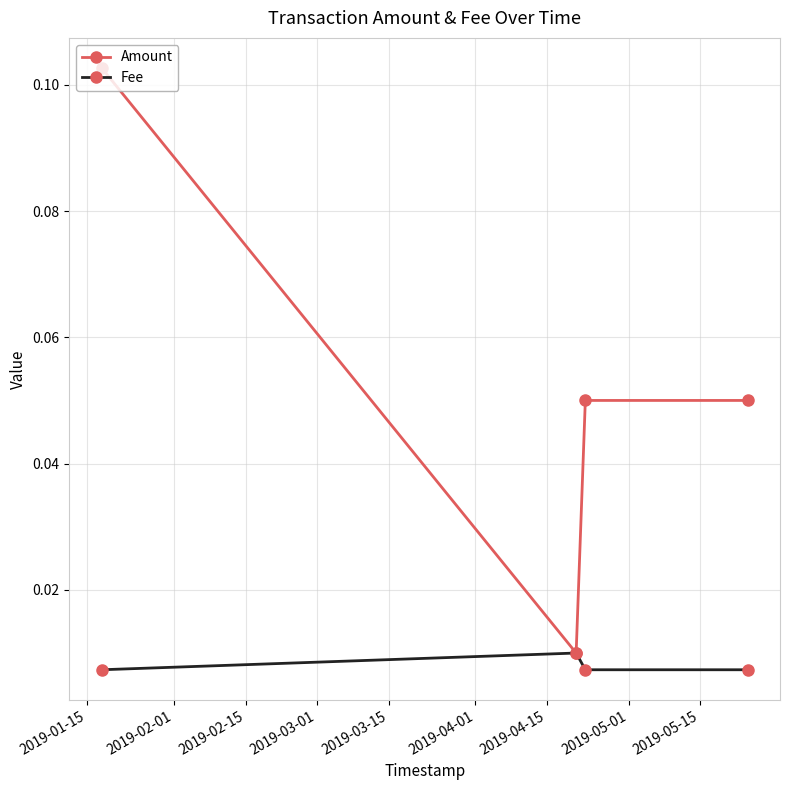

Which series has the largest total across all categories?

Amount